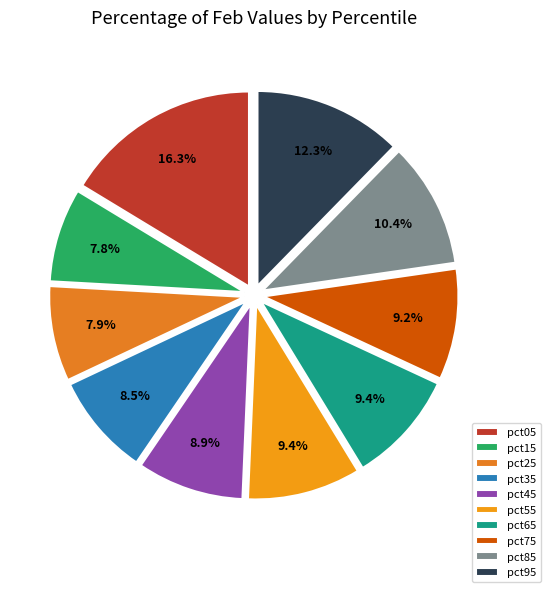

What is the smallest slice in the pie chart?

pct15